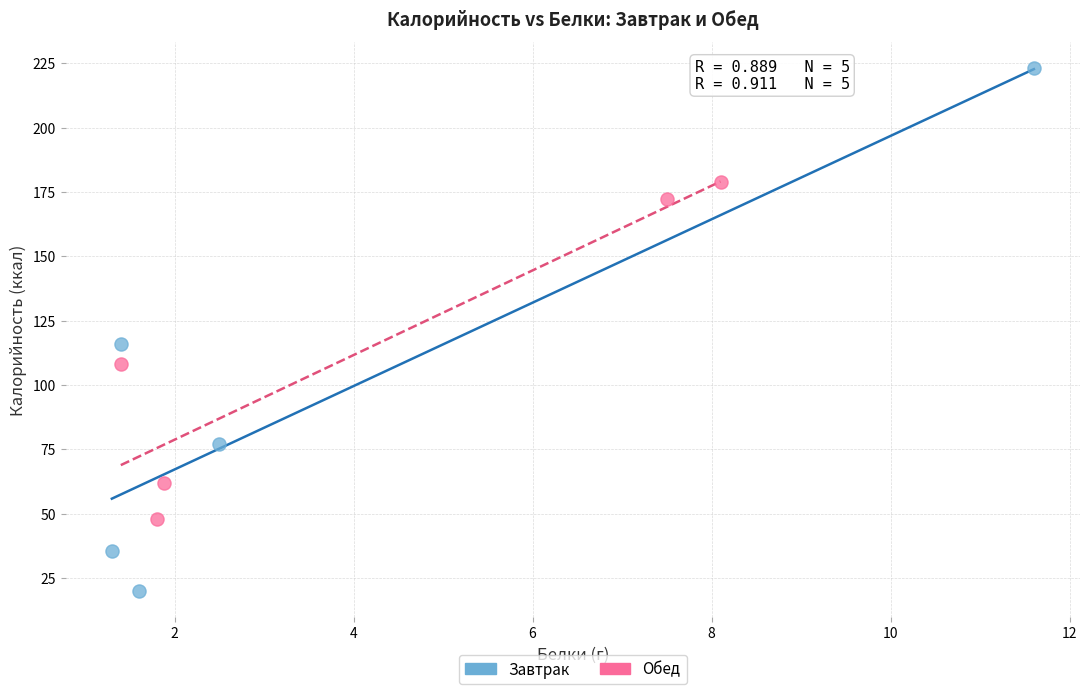

Which series reaches the maximum Y coordinate?

Завтрак